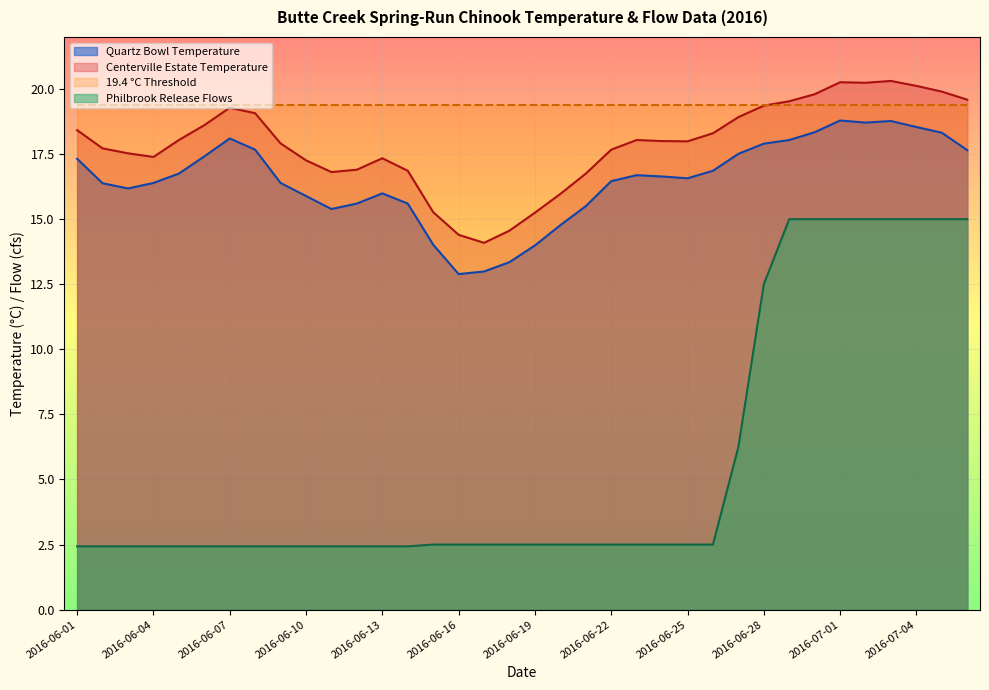

What is the difference between the highest and lowest values at 2016-06-30?

4.8